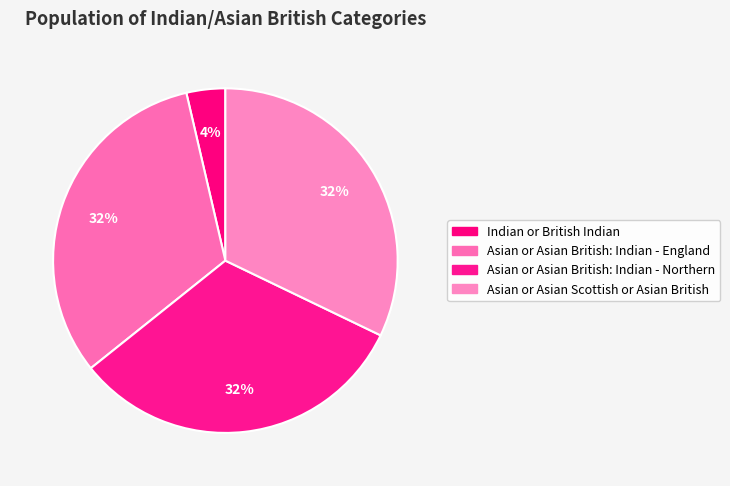

Between Asian or Asian British: Indian - England and Asian or Asian British: Indian - Northern, which is larger?

Asian or Asian British: Indian - Northern